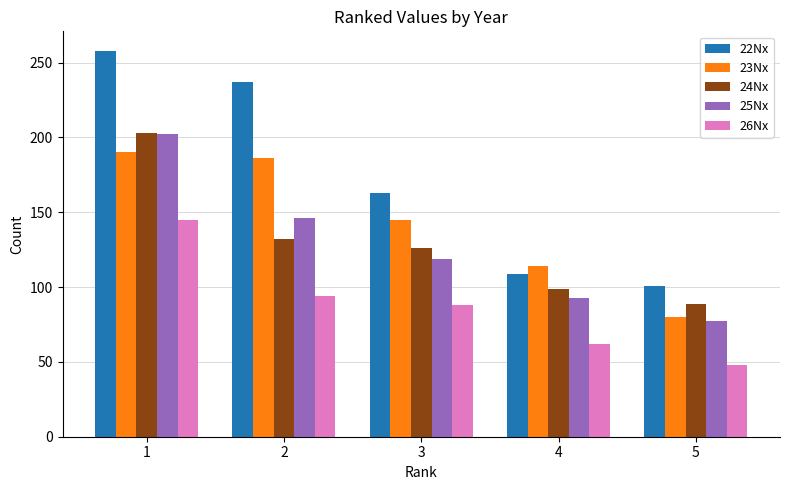

Reading right to left, list all the values displayed in this chart.

22Nx: 5=101	4=109	3=163	2=237	1=258
23Nx: 5=80	4=114	3=145	2=186	1=190
24Nx: 5=89	4=99	3=126	2=132	1=203
25Nx: 5=77	4=93	3=119	2=146	1=202
26Nx: 5=48	4=62	3=88	2=94	1=145